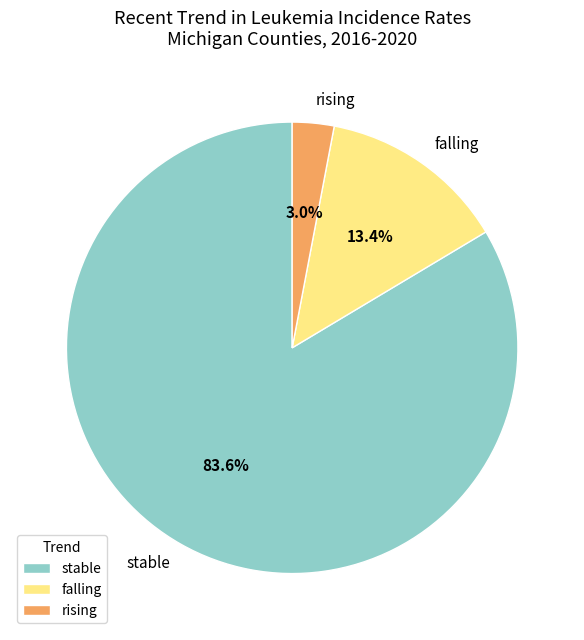

To the nearest percent, what is the combined percentage of falling and rising?

16%